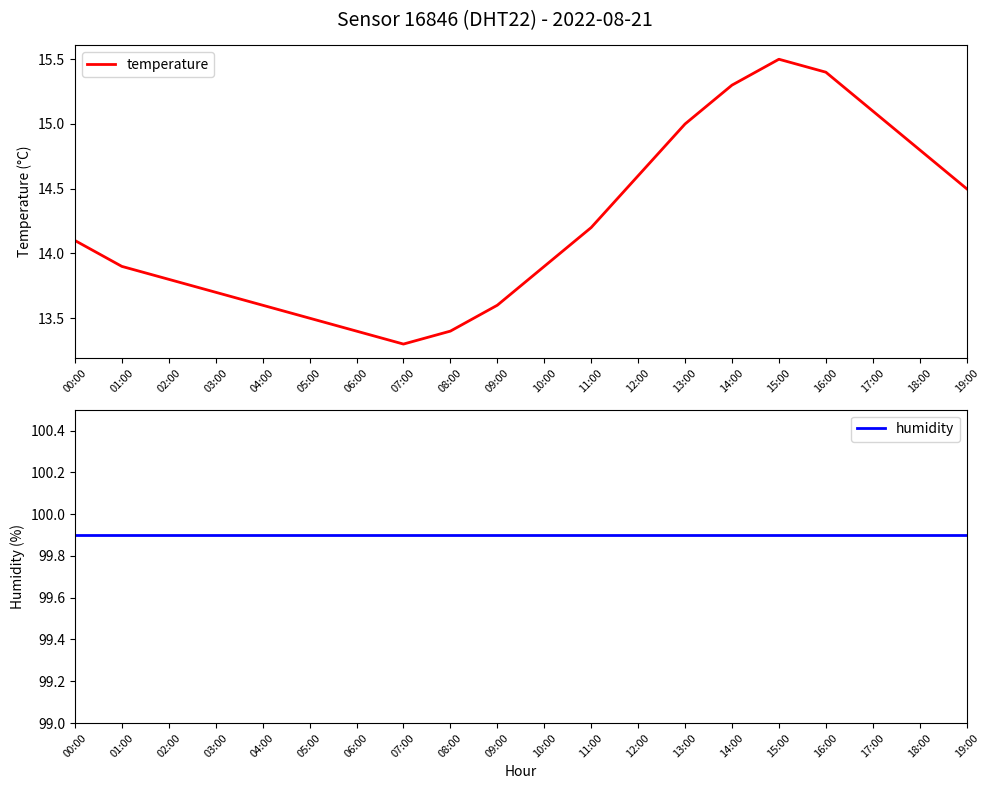

What are all the series names shown in the legend?

temperature, humidity